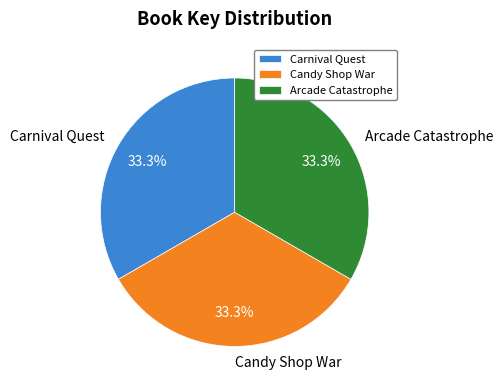

Does any single category account for the majority?

No